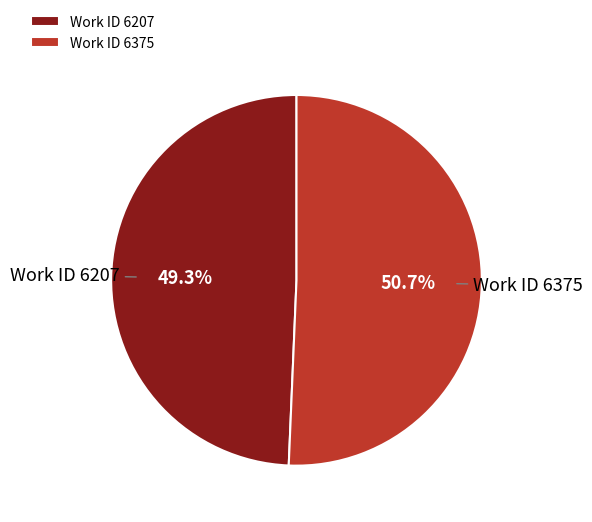

Is it true that Work ID 6207 is 49% of the pie?

True